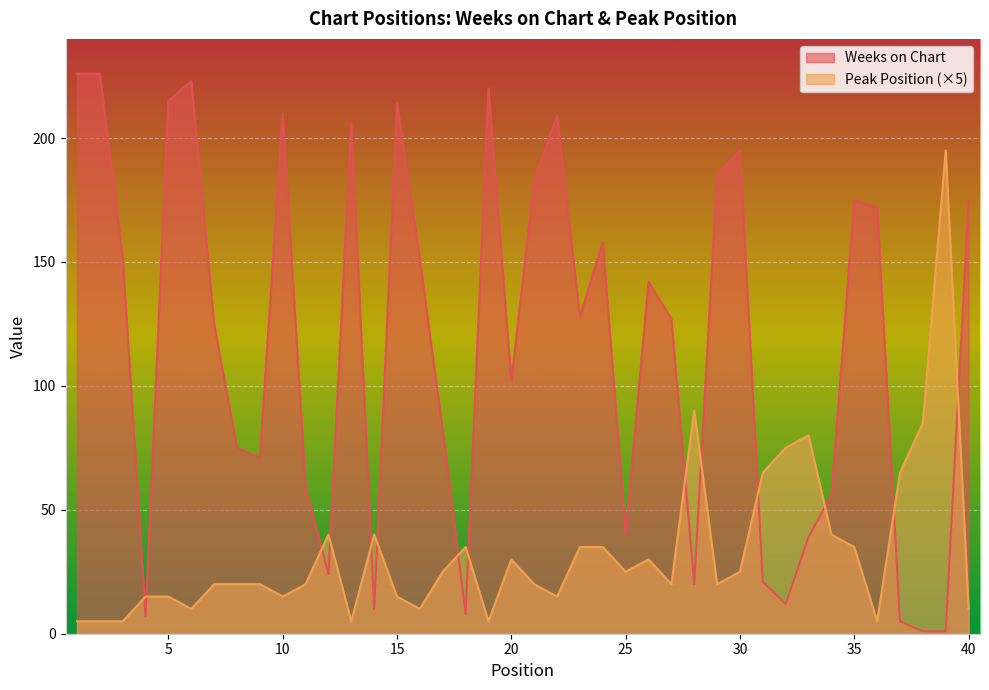

The value of Peak Position at 36 is 5. True or false?

True